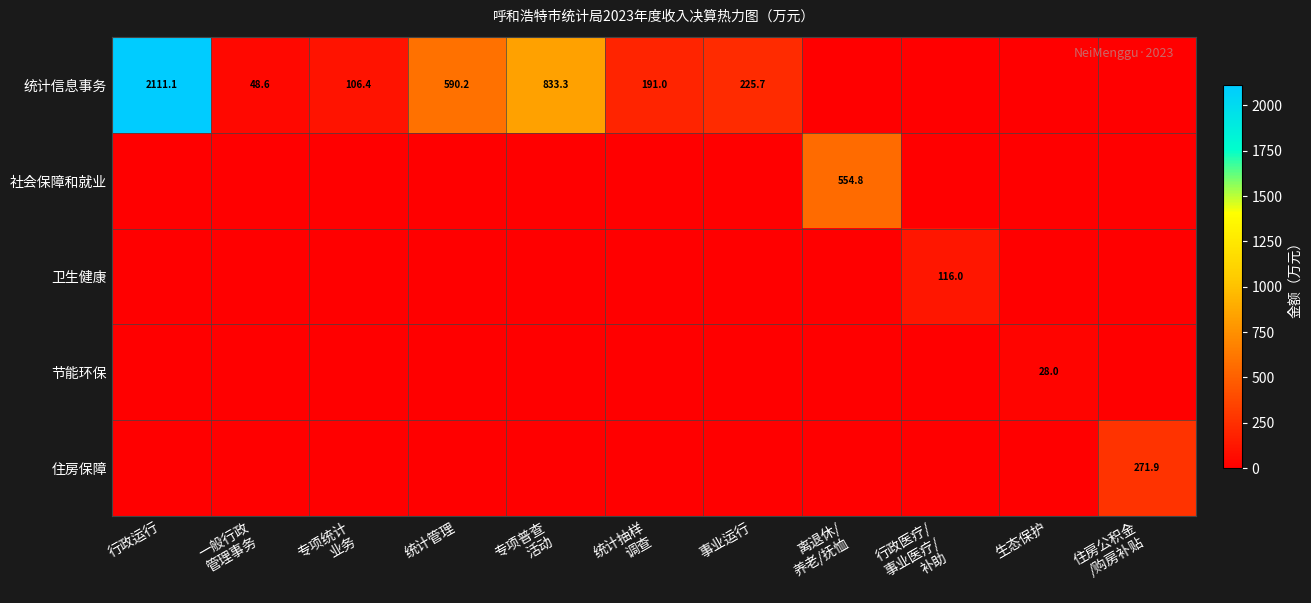

Is it true that 卫生健康 equals 0.0 at 统计管理?

True